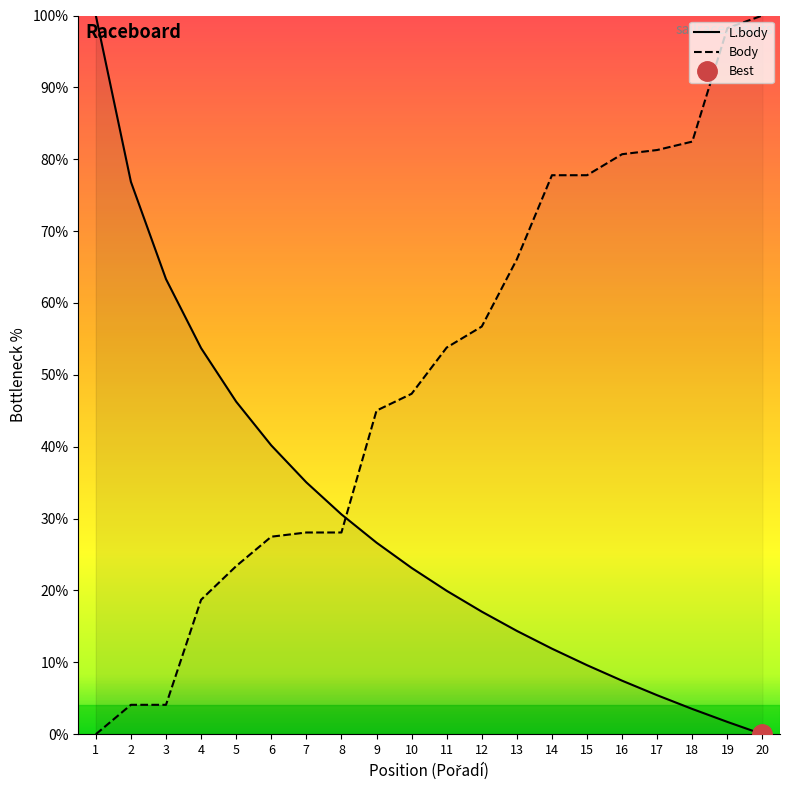

Between 13 and 7, which is larger?

7